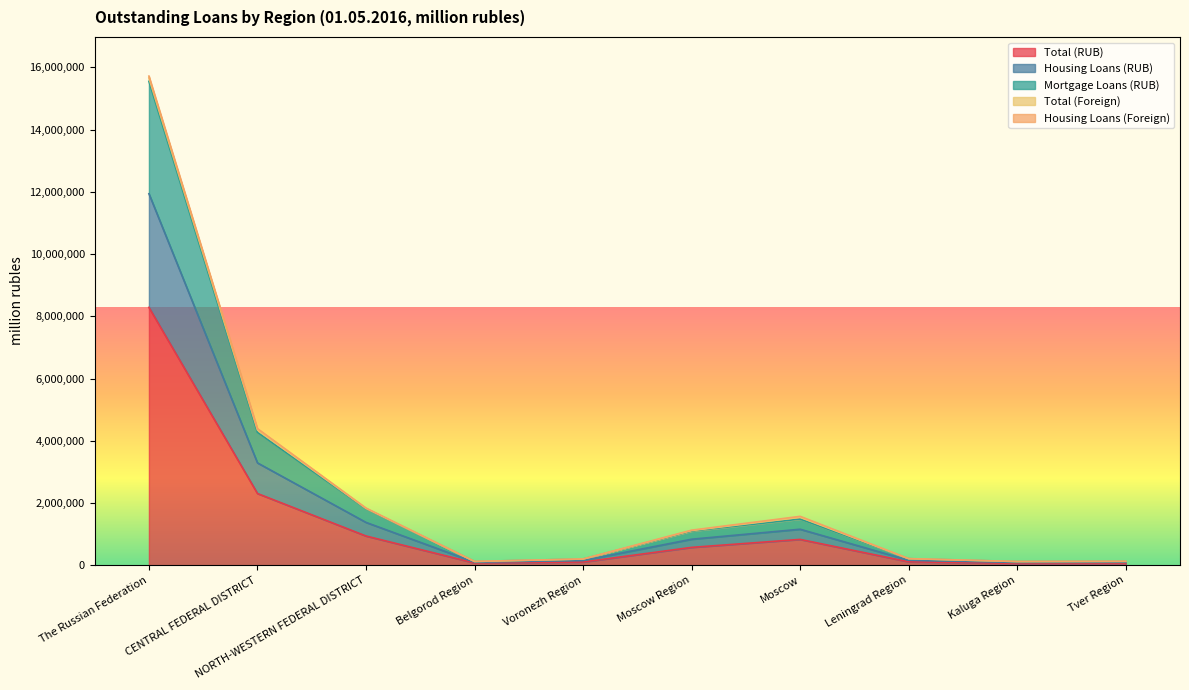

Read the Mortgage Loans (RUB) value at Leningrad Region.

160752